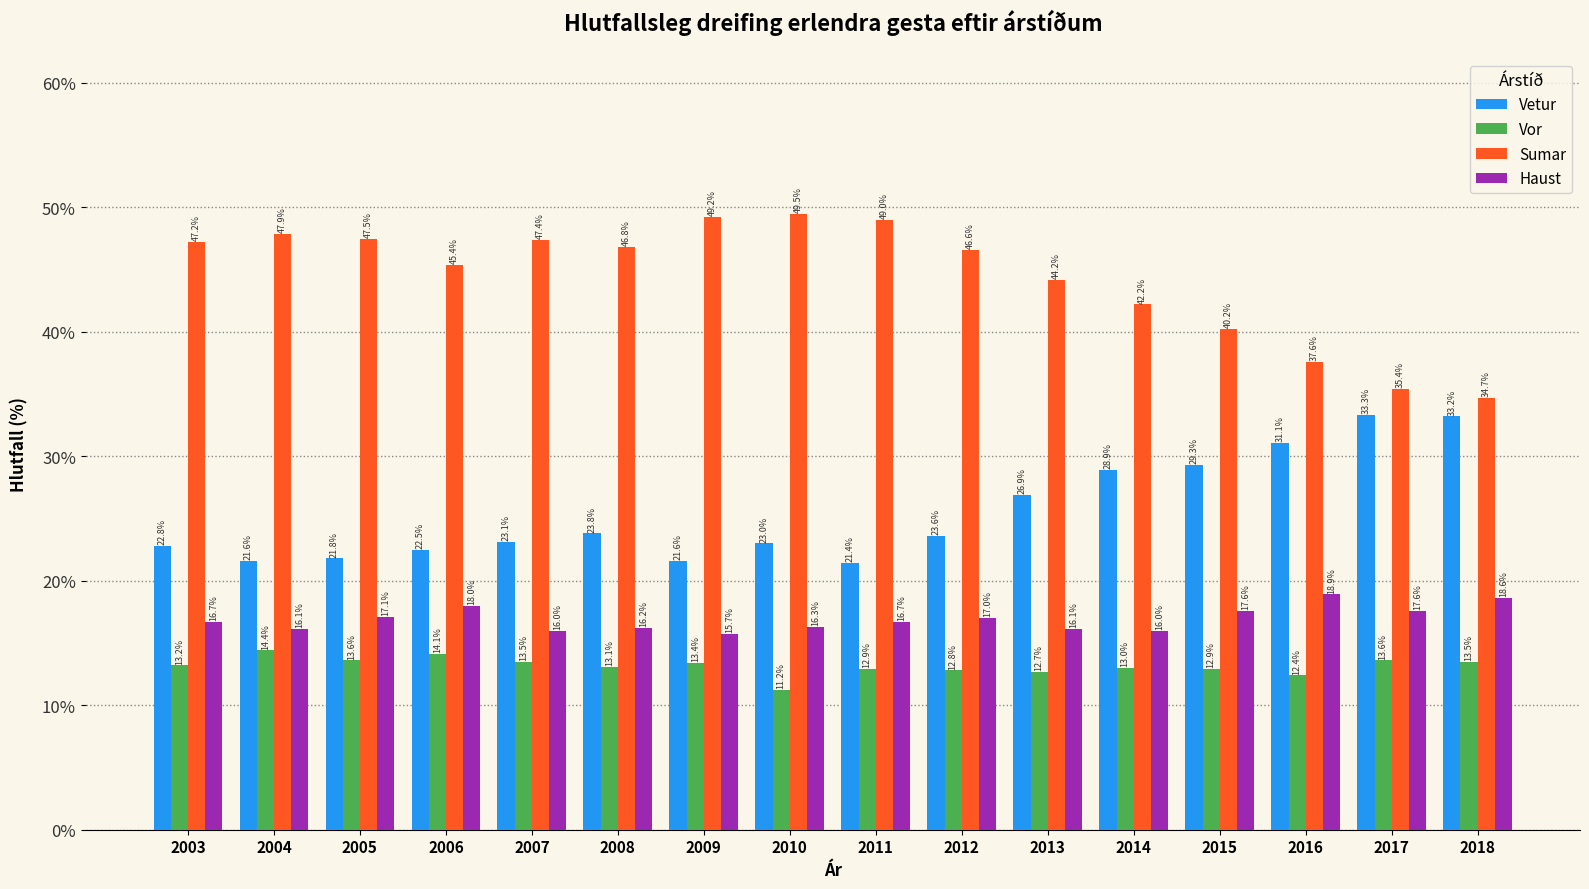

What is the spread (max minus min) of values at 2014?

29.2